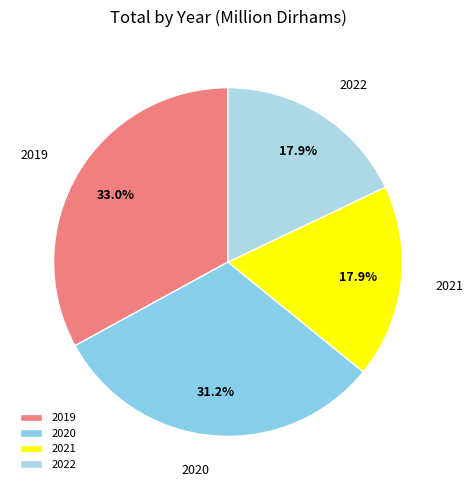

How many slices are in this pie chart?

4